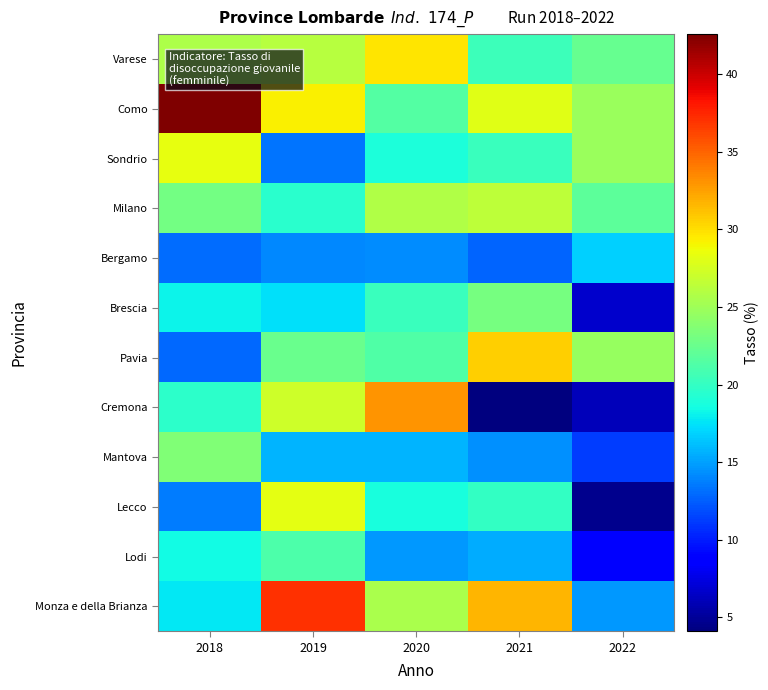

Which series has the largest range (max minus min)?

Cremona